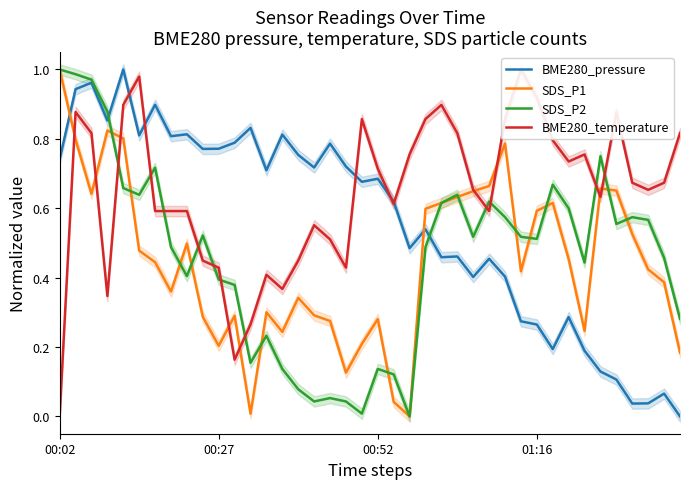

Is this an area chart (filled region under the line)?

No